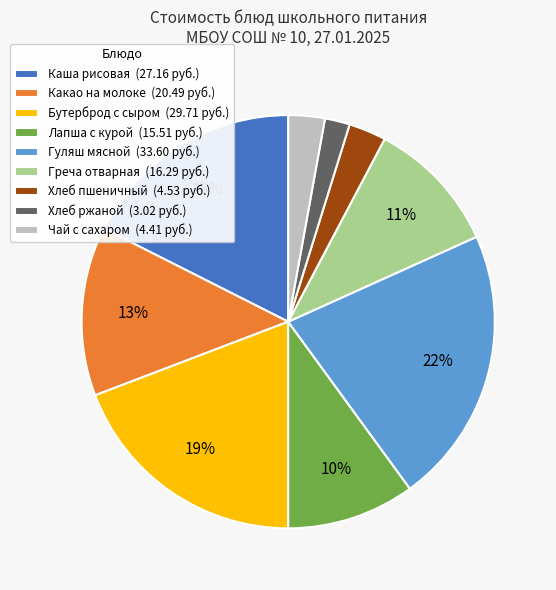

What is the smallest slice in the pie chart?

Хлеб ржаной